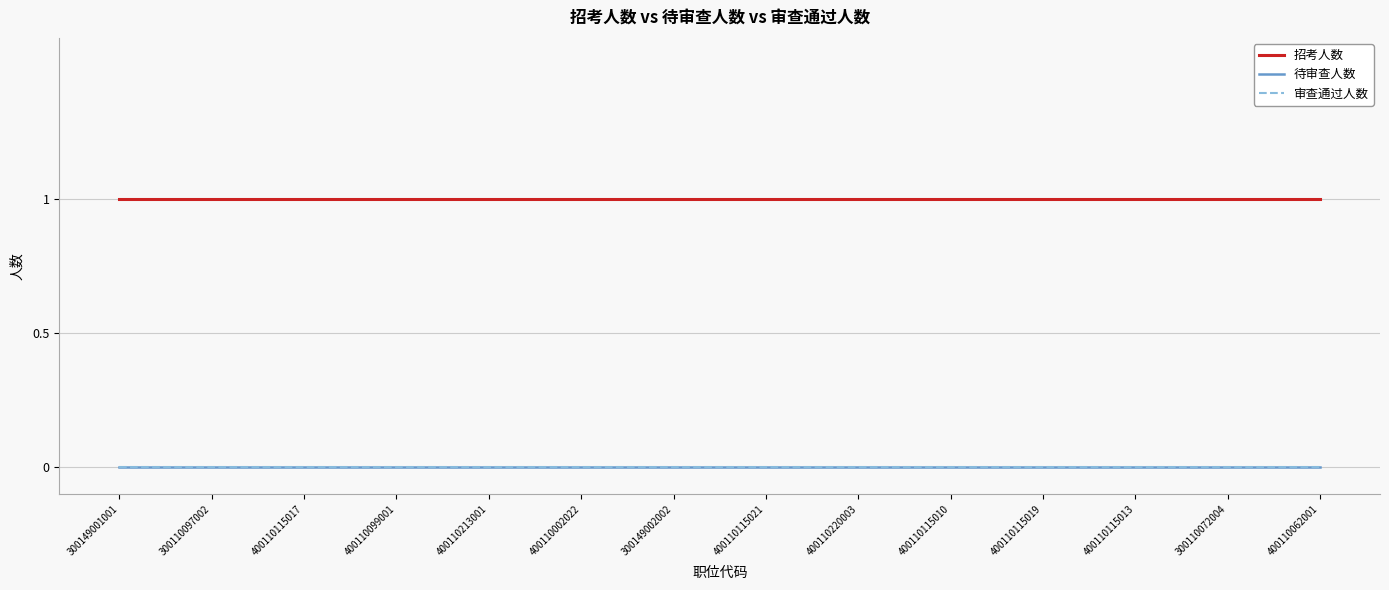

Does the chart display data point markers on the line(s)?

No